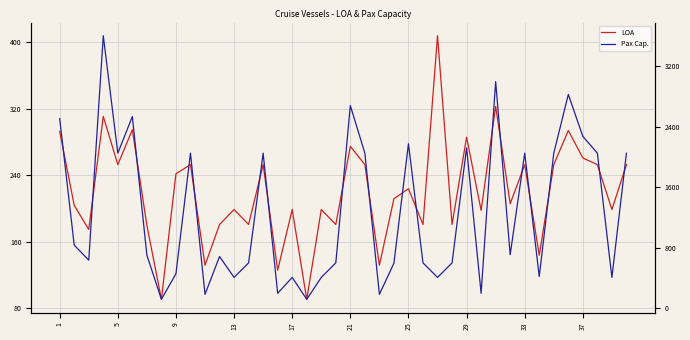

At how many categories does at least one series exceed 551?

27